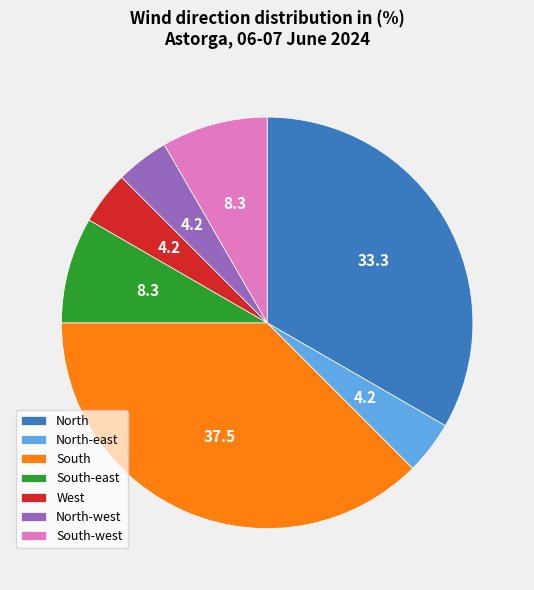

Is it true that South-west is 8% of the pie?

True